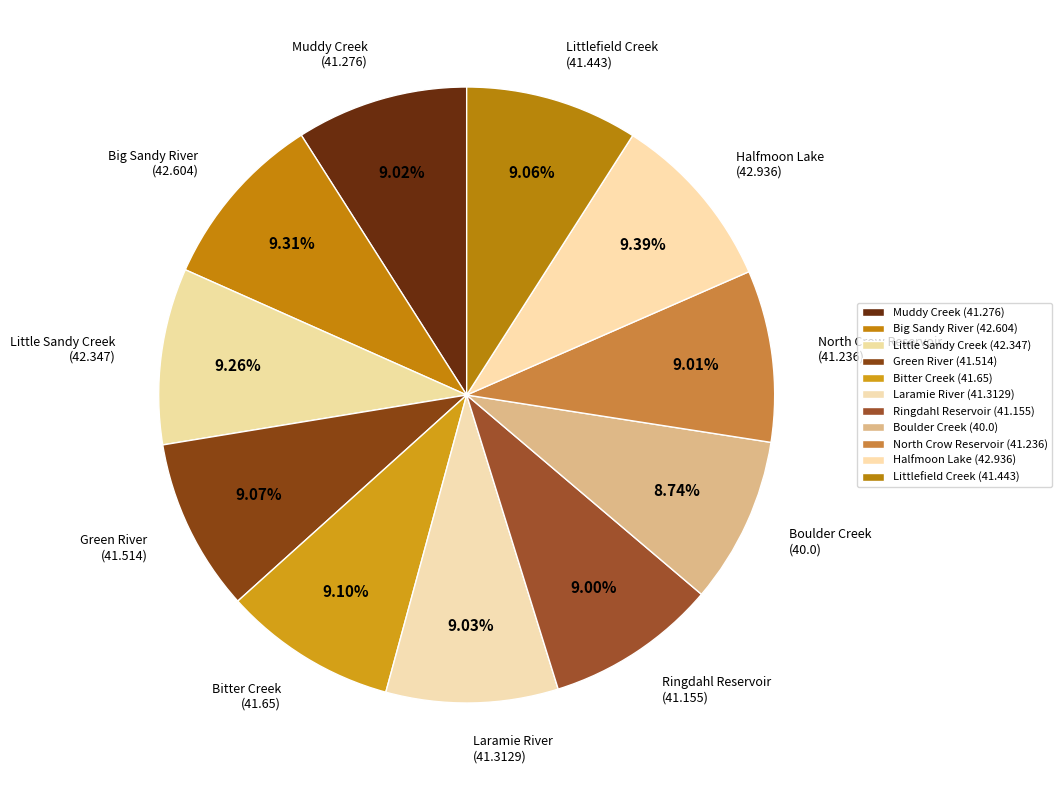

Count the number of slices in the pie.

11